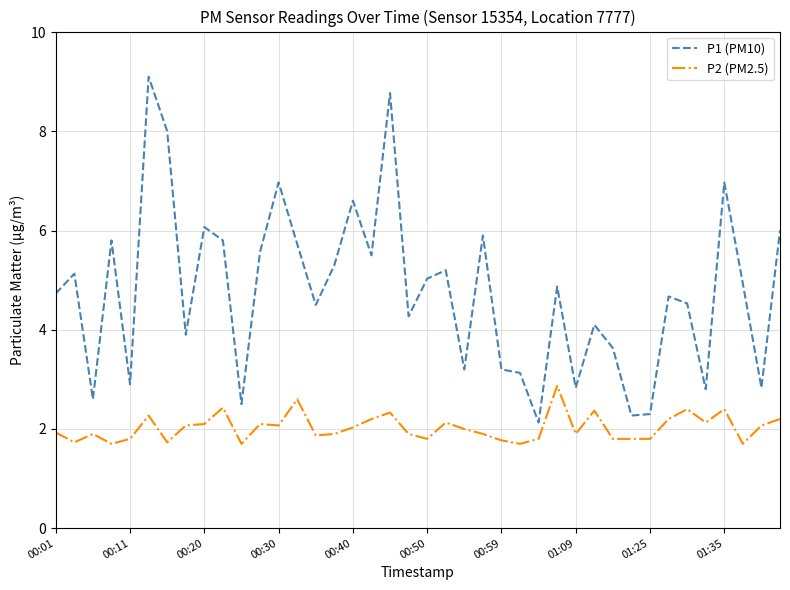

List the series in order of their overall mean, highest first.

P1 (PM10), P2 (PM2.5)